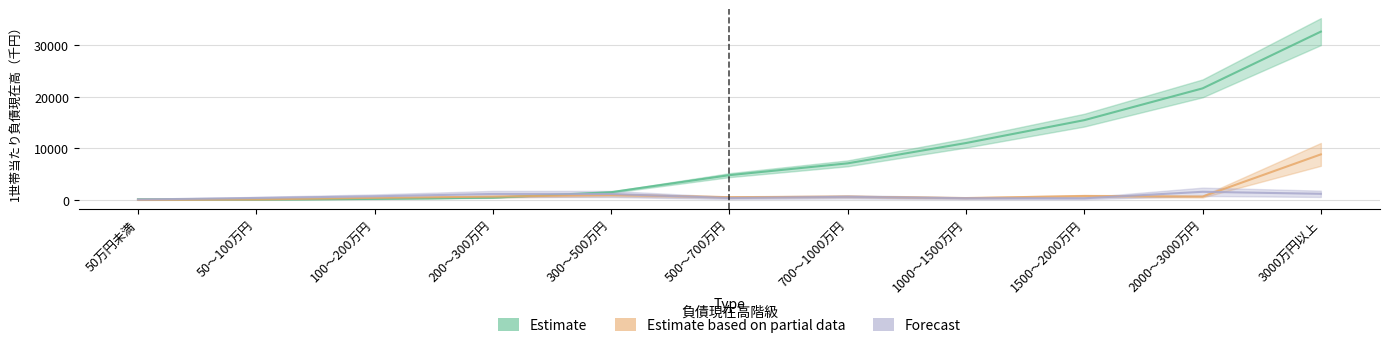

True or false: Forecast has a value of 1921 at 300～500万円.

False